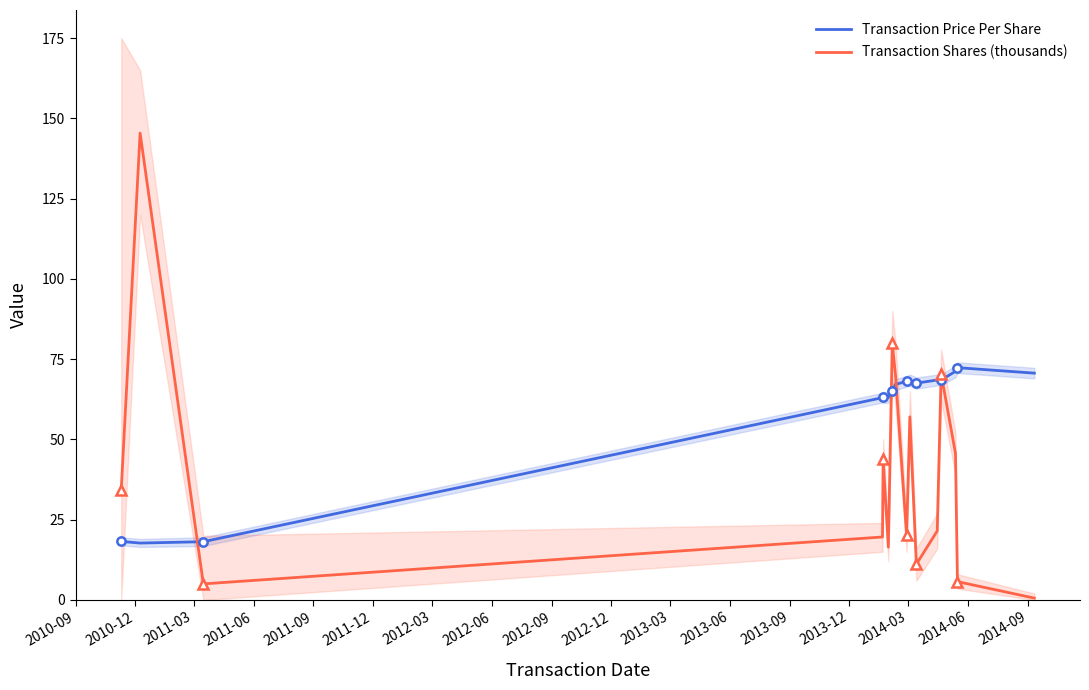

True or false: Transaction Shares (thousands) and Transaction Price Per Share cross at least once.

True